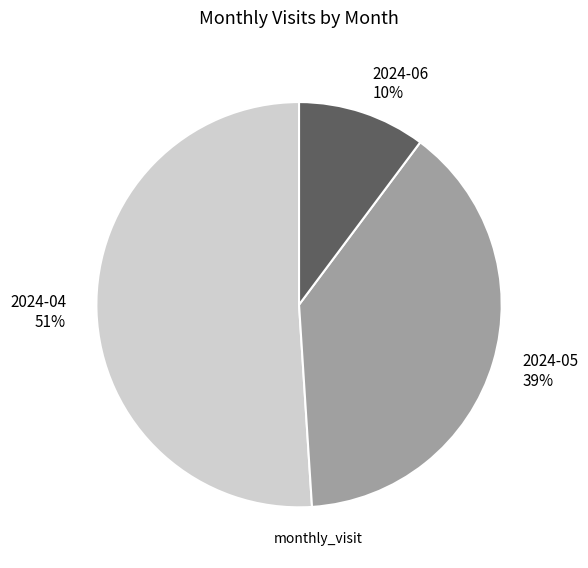

Combined, do 2024-05 and 2024-06 account for over 50%?

No